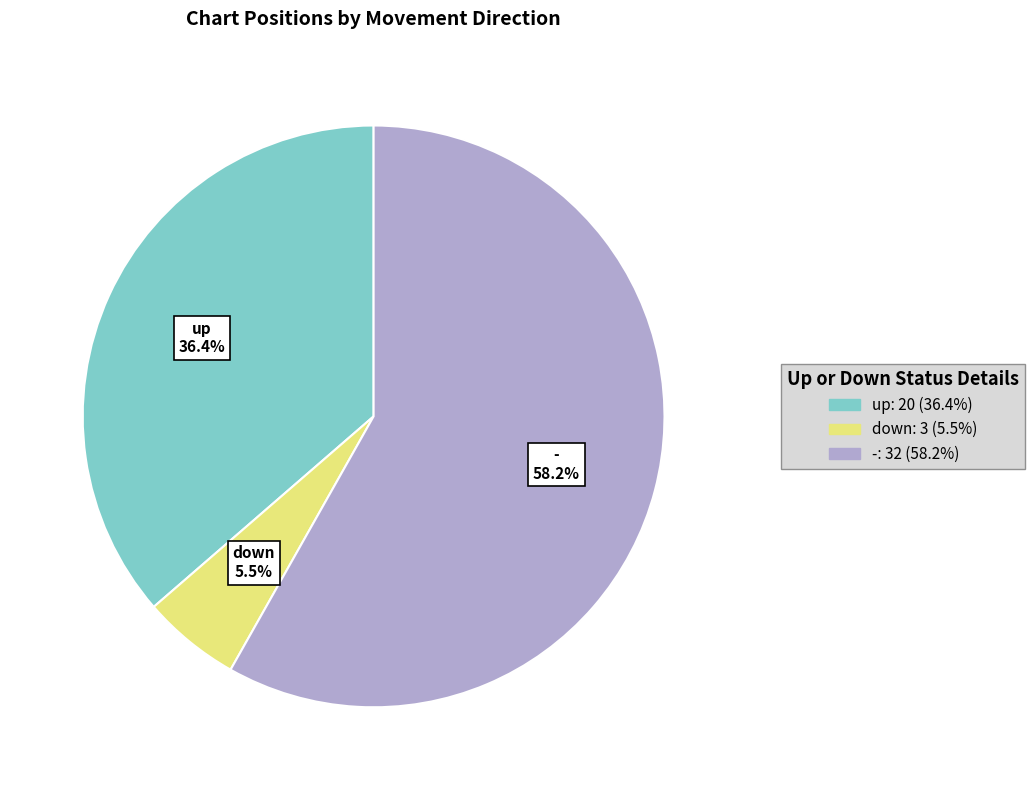

Which slice represents more than half of the pie?

-